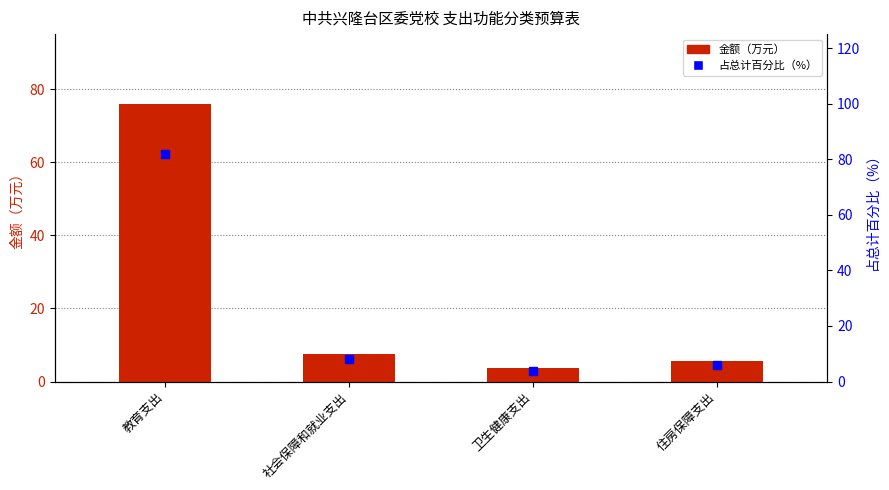

What is the change in value from 教育支出 to 社会保障和就业支出?

-68.5